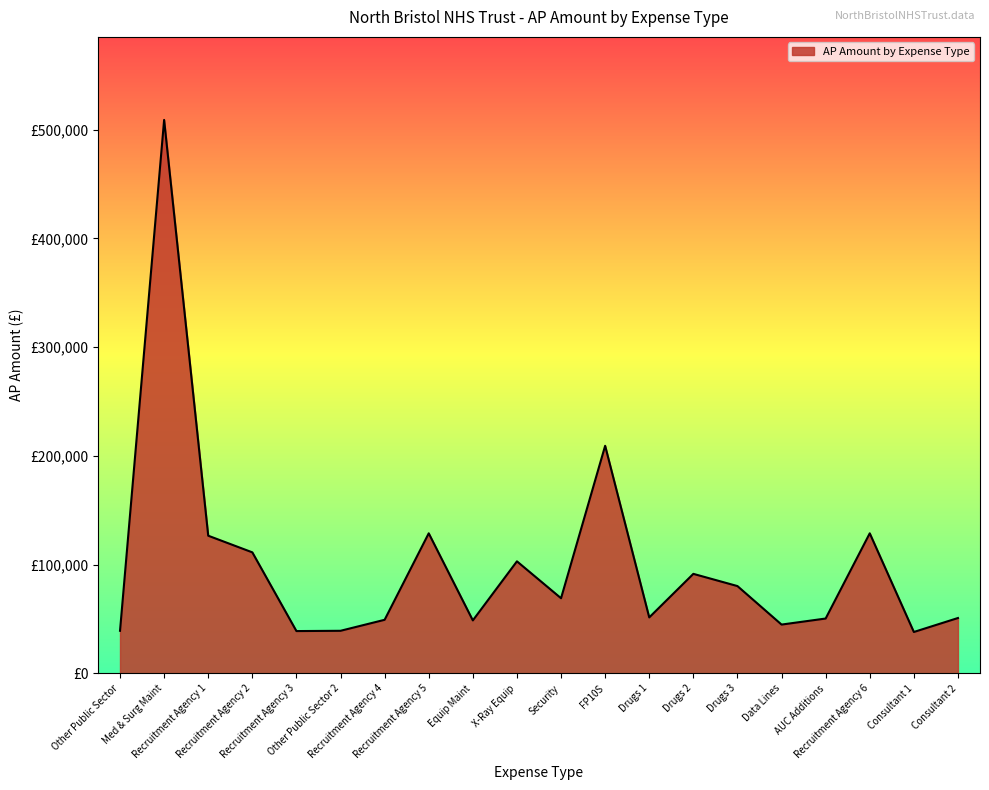

The chart shows a value of 131300.7 at Drugs 3. True or false?

False